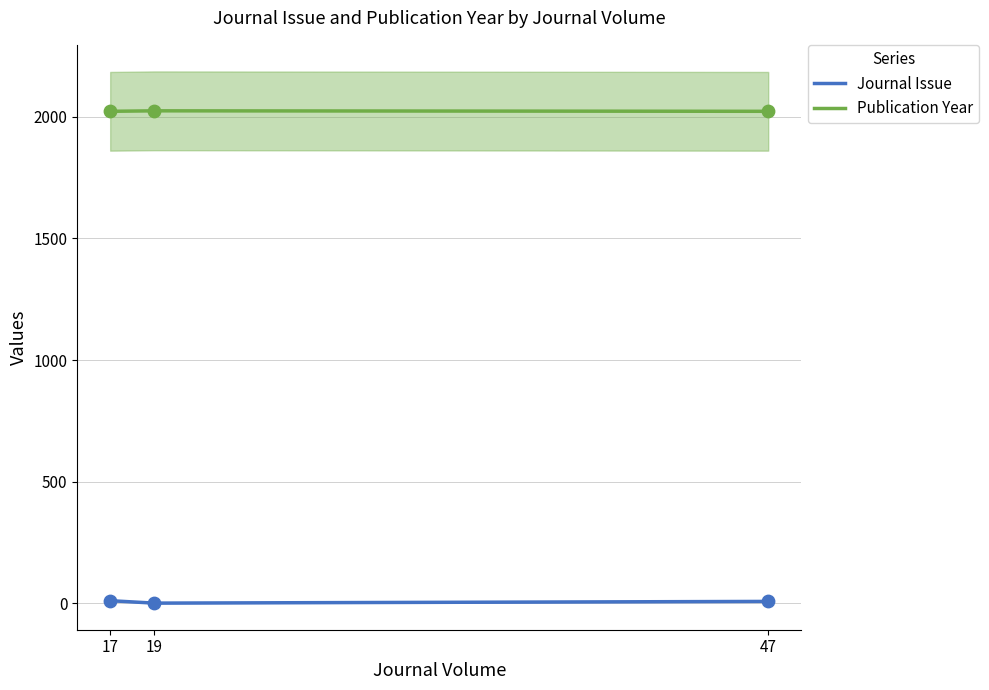

Which series contains the highest Y value?

Publication Year